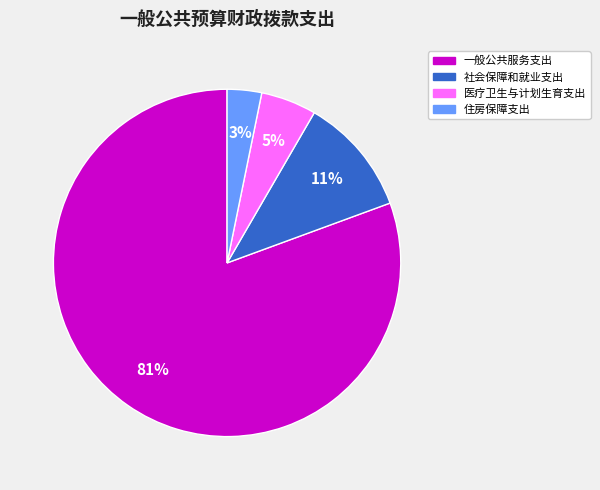

Which has a higher value, 社会保障和就业支出 or 医疗卫生与计划生育支出?

社会保障和就业支出